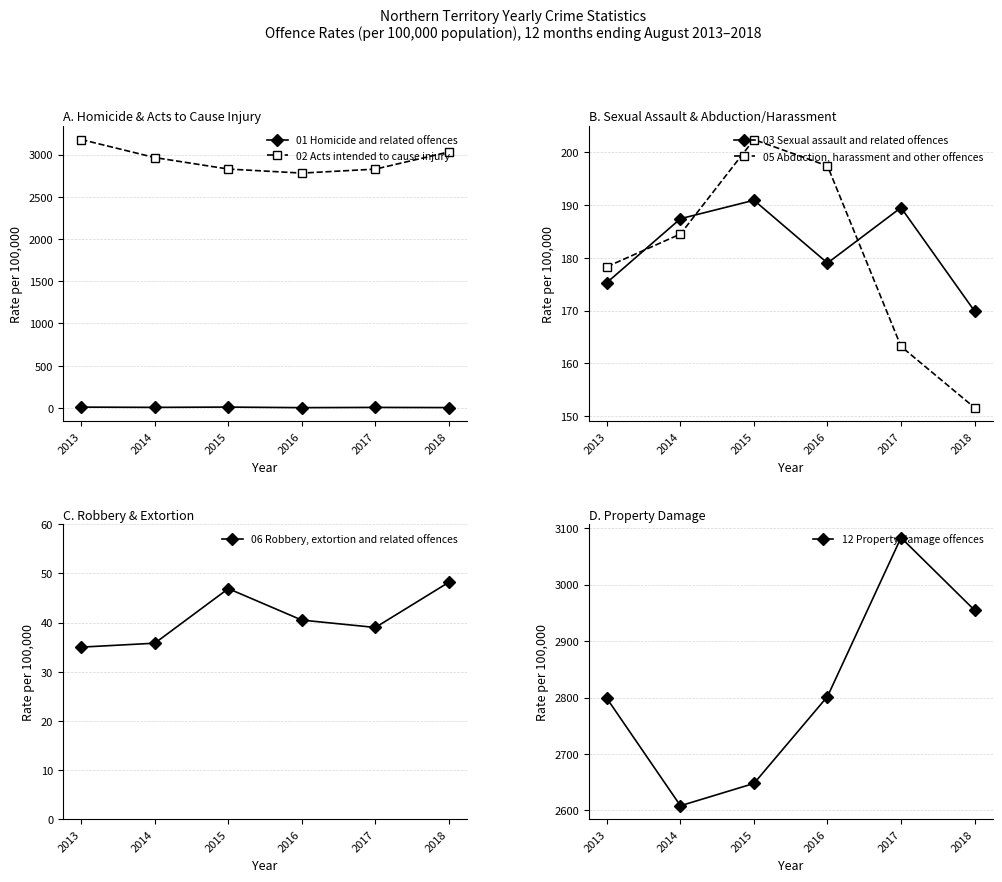

Which category has the highest value across all series?

2013